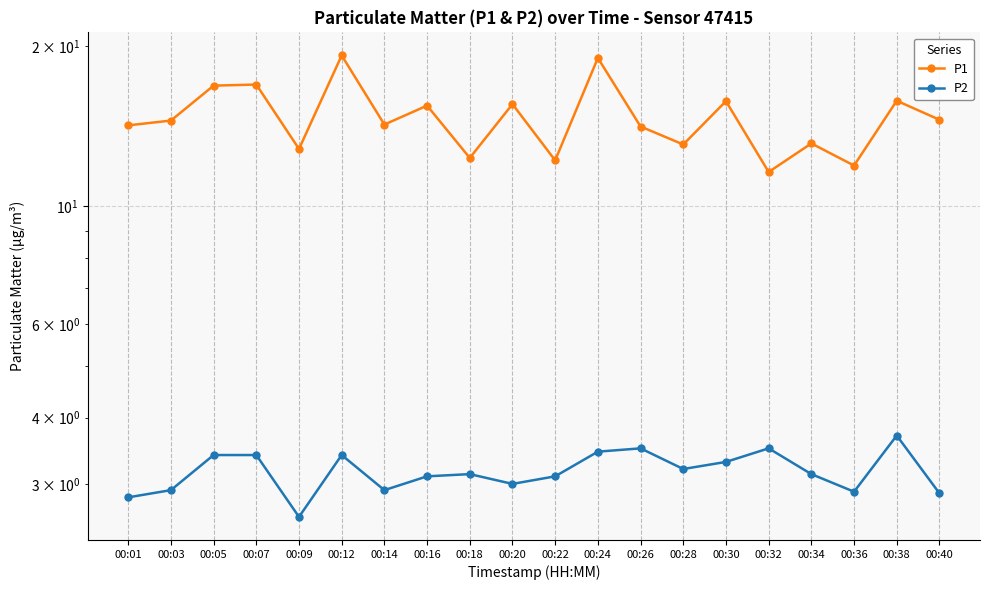

Which category has the highest value across all series?

00:12